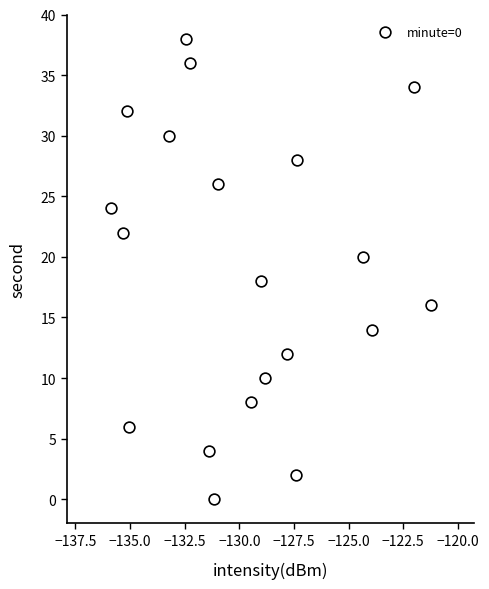

How many data points are displayed?

20